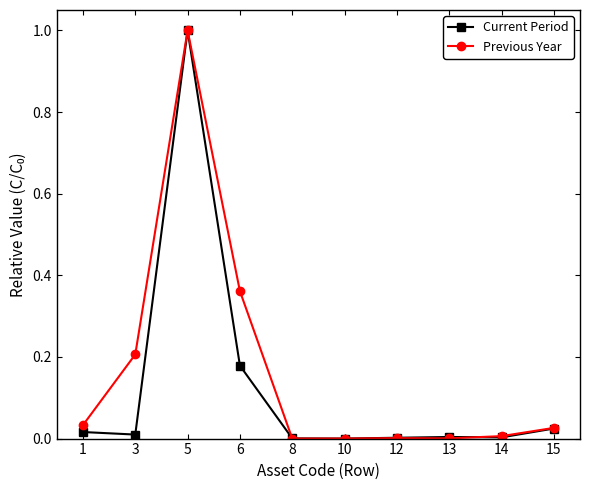

Which series changed the most between 1 and 3?

Previous Year